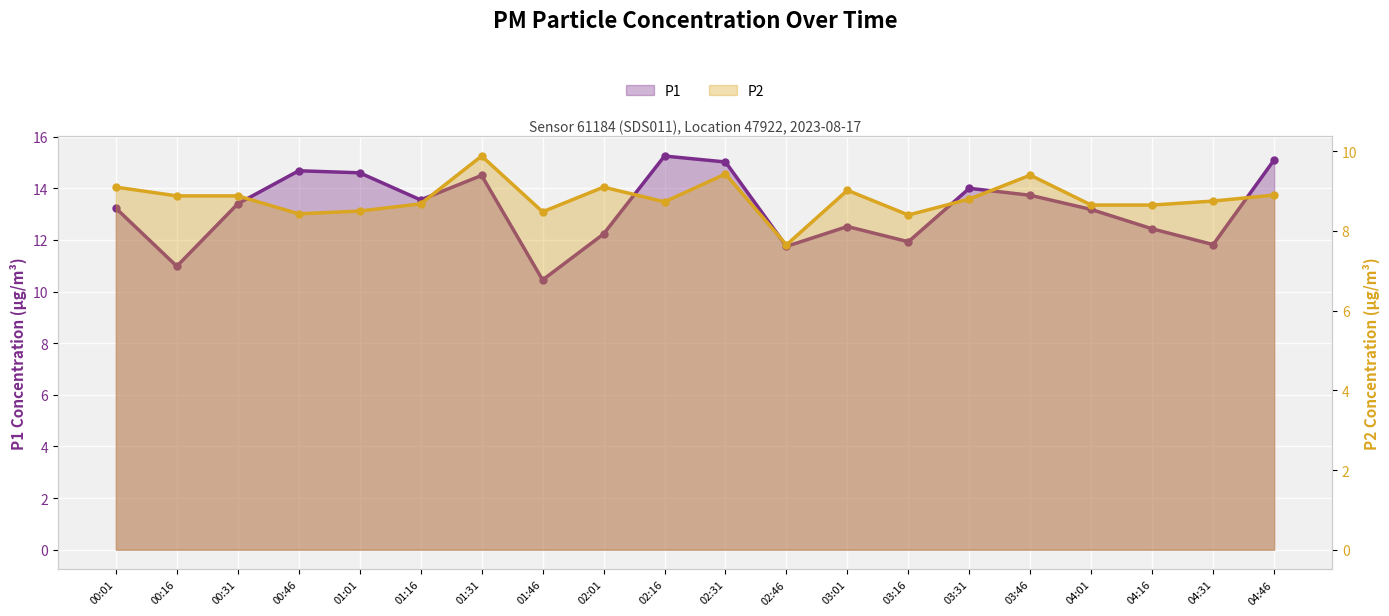

Reading left to right, what are all the values shown in this chart?

P1: 13.2	11.0	13.4	14.7	14.6	13.6	14.5	10.4	12.2	15.2	15.0	11.8	12.5	11.9	14.0	13.7	13.2	12.4	11.8	15.1
P2: 9.1	8.9	8.9	8.4	8.5	8.7	9.9	8.5	9.1	8.7	9.4	7.7	9.0	8.4	8.8	9.4	8.7	8.7	8.8	8.9